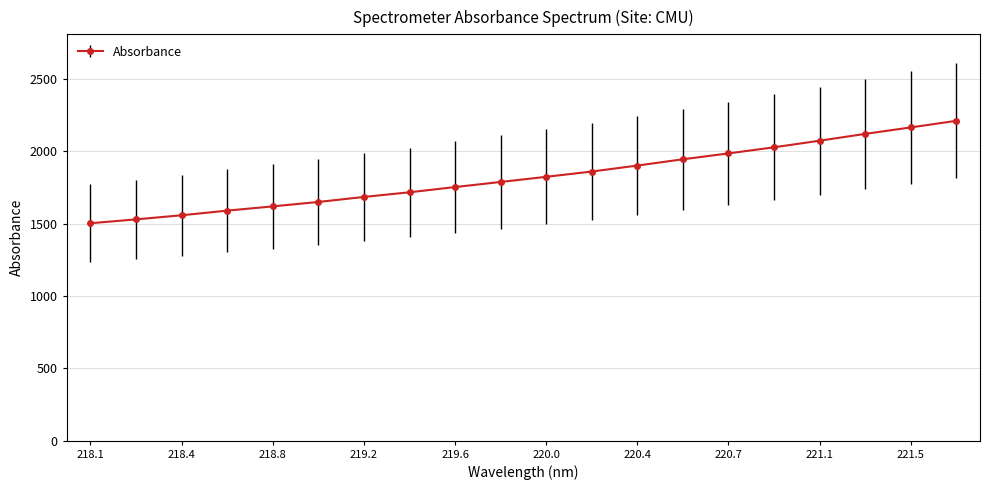

What is the difference between the maximum and minimum values?

707.6